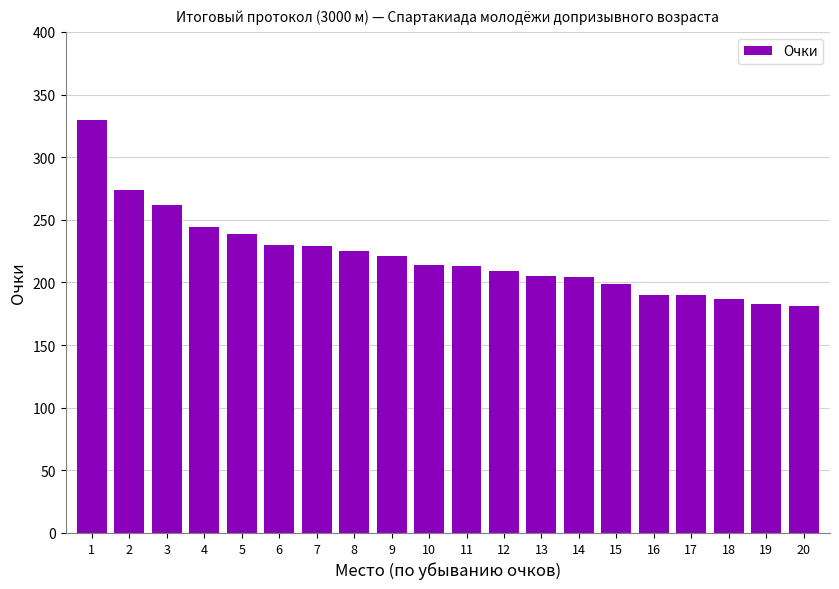

What is the change in value from 15 to 20?

-18